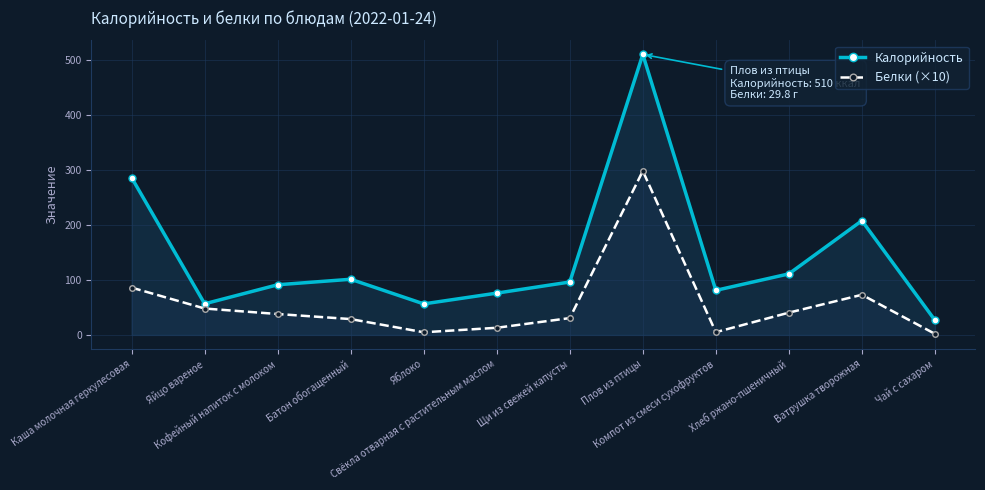

At which category is the sum across all series the highest?

Плов из птицы